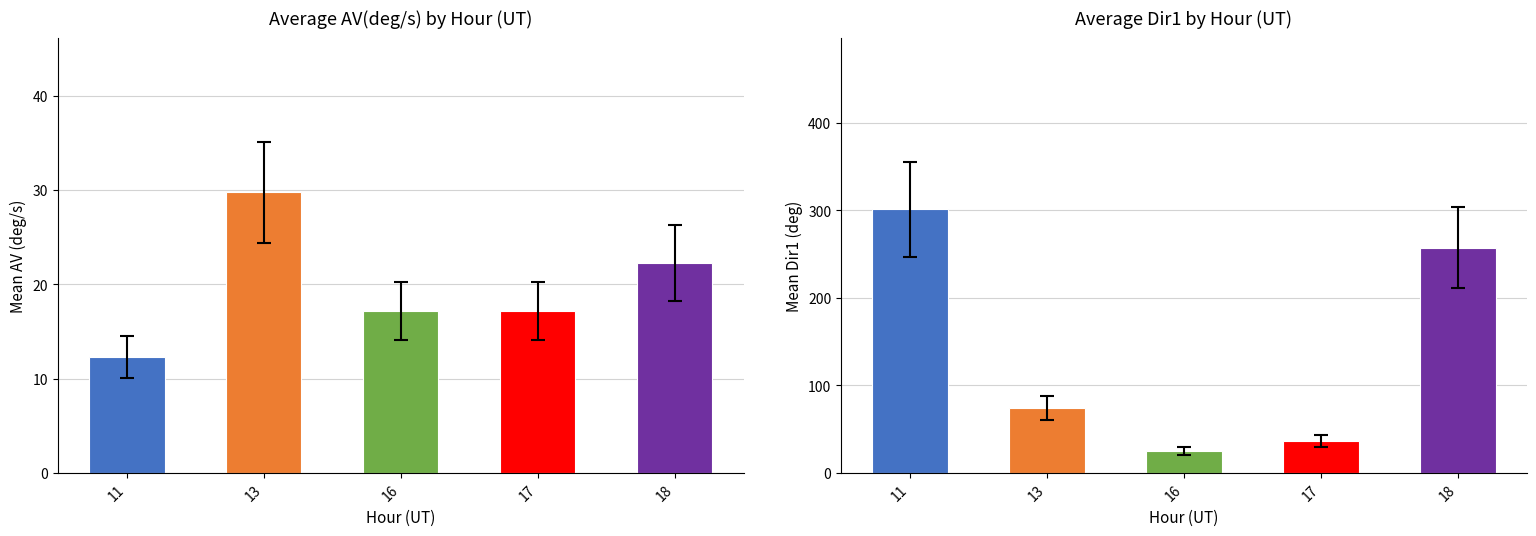

How many series are shown in this chart?

2